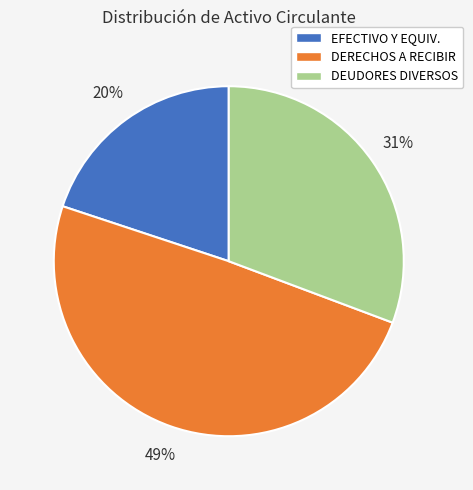

Between DEUDORES DIVERSOS and EFECTIVO Y EQUIV., which is larger?

DEUDORES DIVERSOS